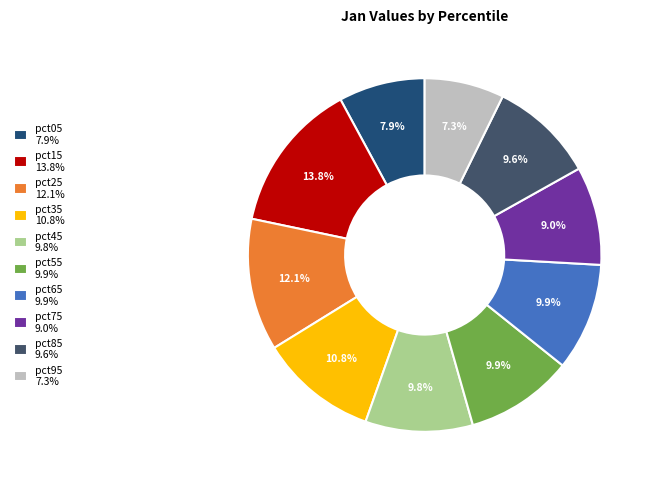

Is it true that pct35 is 2% of the pie?

False